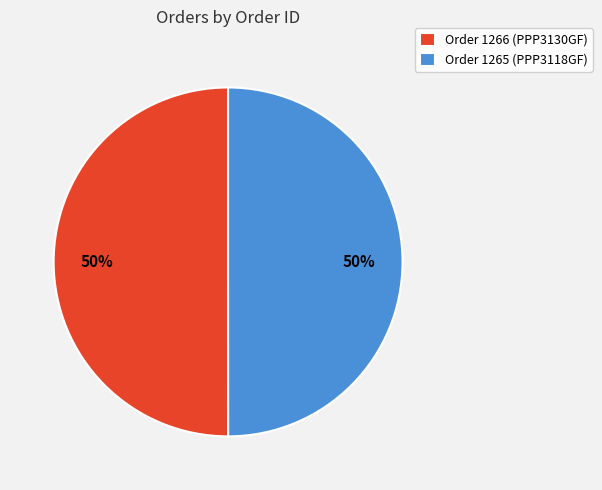

Is the sum of Order 1266 (PPP3130GF) and Order 1265 (PPP3118GF) greater than half?

Yes